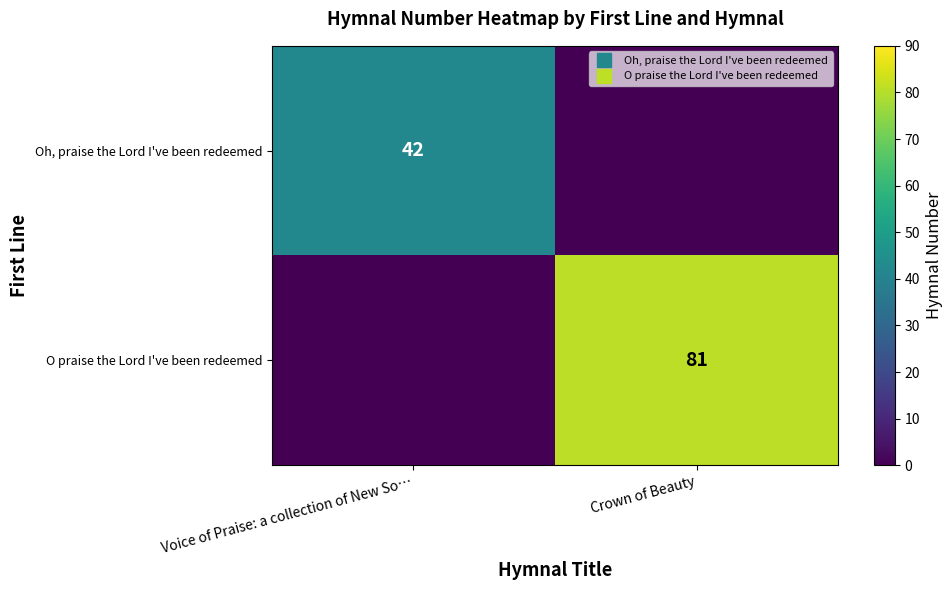

Is the value of O praise the Lord I've been redeemed at Voice of Praise: a collection of New So… greater than the value of Oh, praise the Lord I've been redeemed at Crown of Beauty?

No